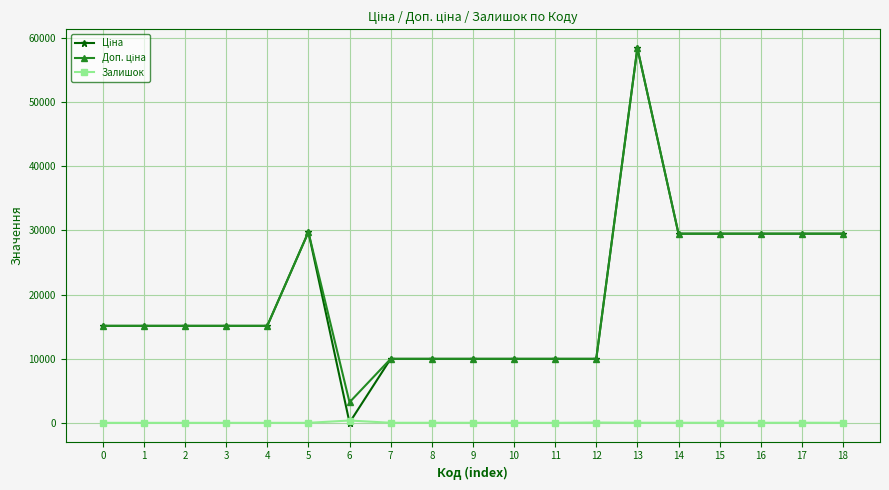

At which category is the sum across all series the highest?

13